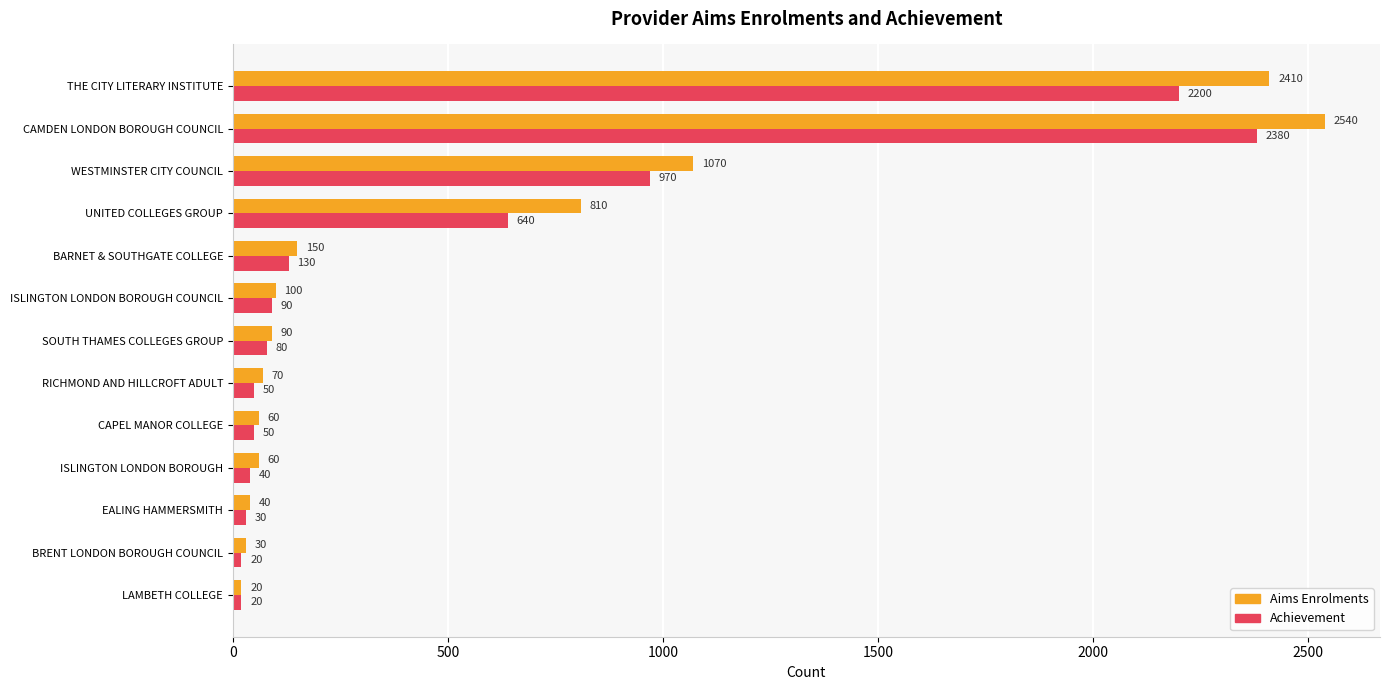

Where is Aims Enrolments nearest to the value 1280?

WESTMINSTER CITY COUNCIL